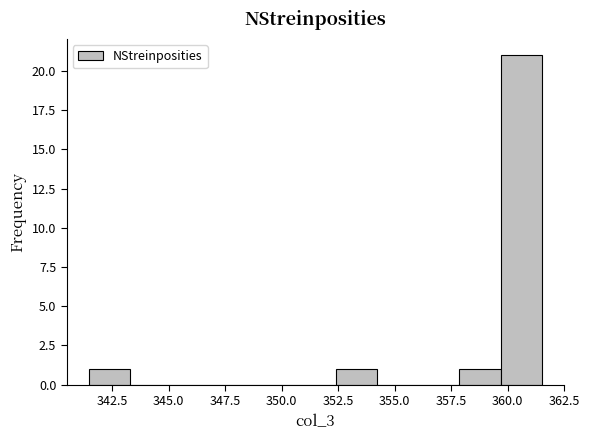

Read against the x-axis, roughly where is the centre of the tallest bar?

360.5